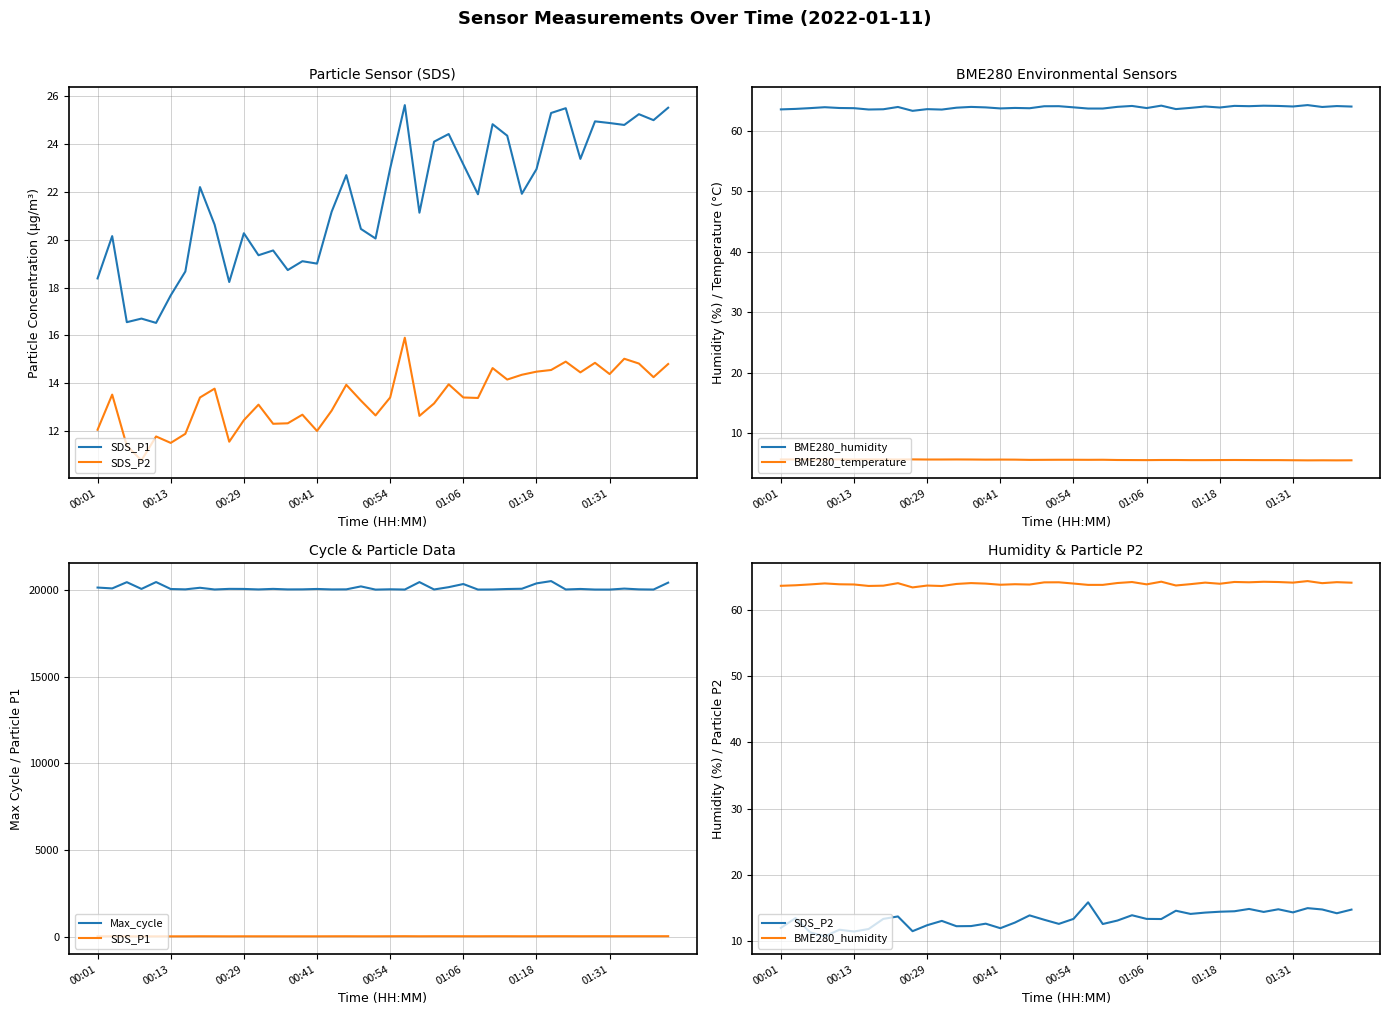

What is the smallest value displayed?

5.5